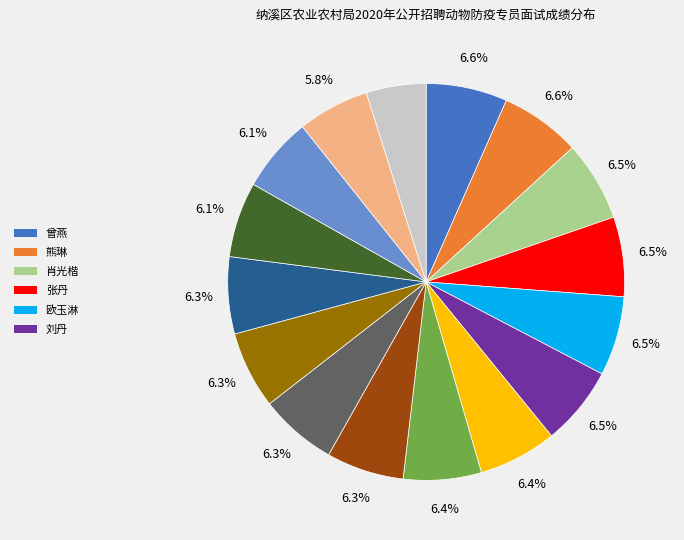

Is there a majority slice in this chart?

No